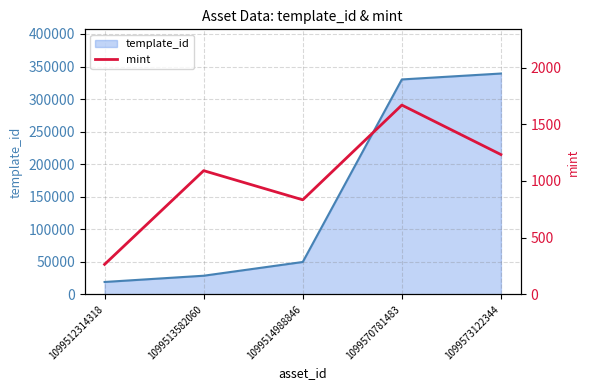

Reading left to right, list all the values displayed in this chart.

265	1091	834	1669	1233